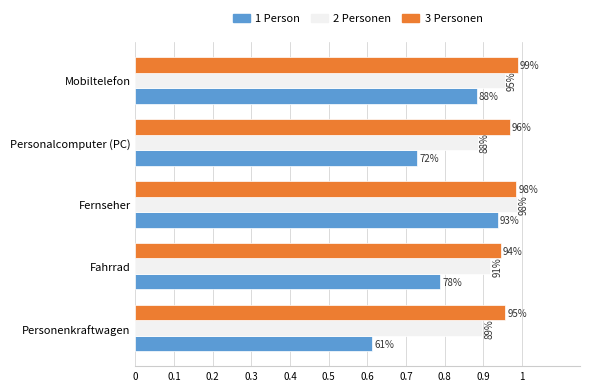

What are all the series names shown in the legend?

1 Person, 2 Personen, 3 Personen